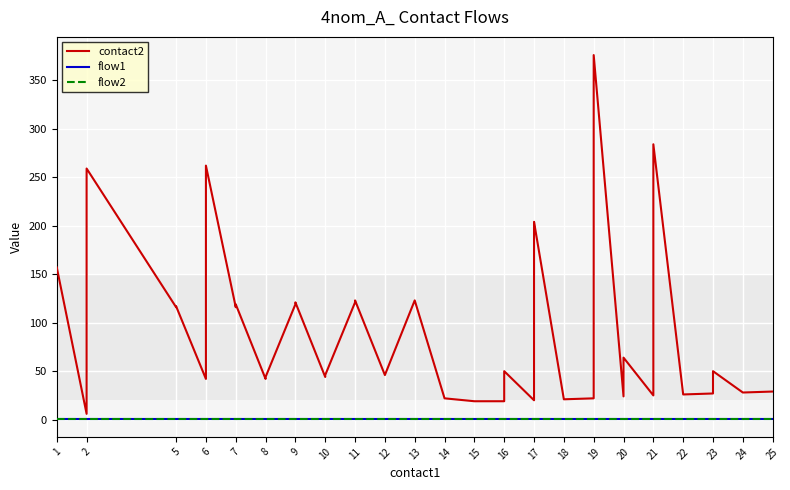

Is it true that flow1 equals 2 at 9?

False